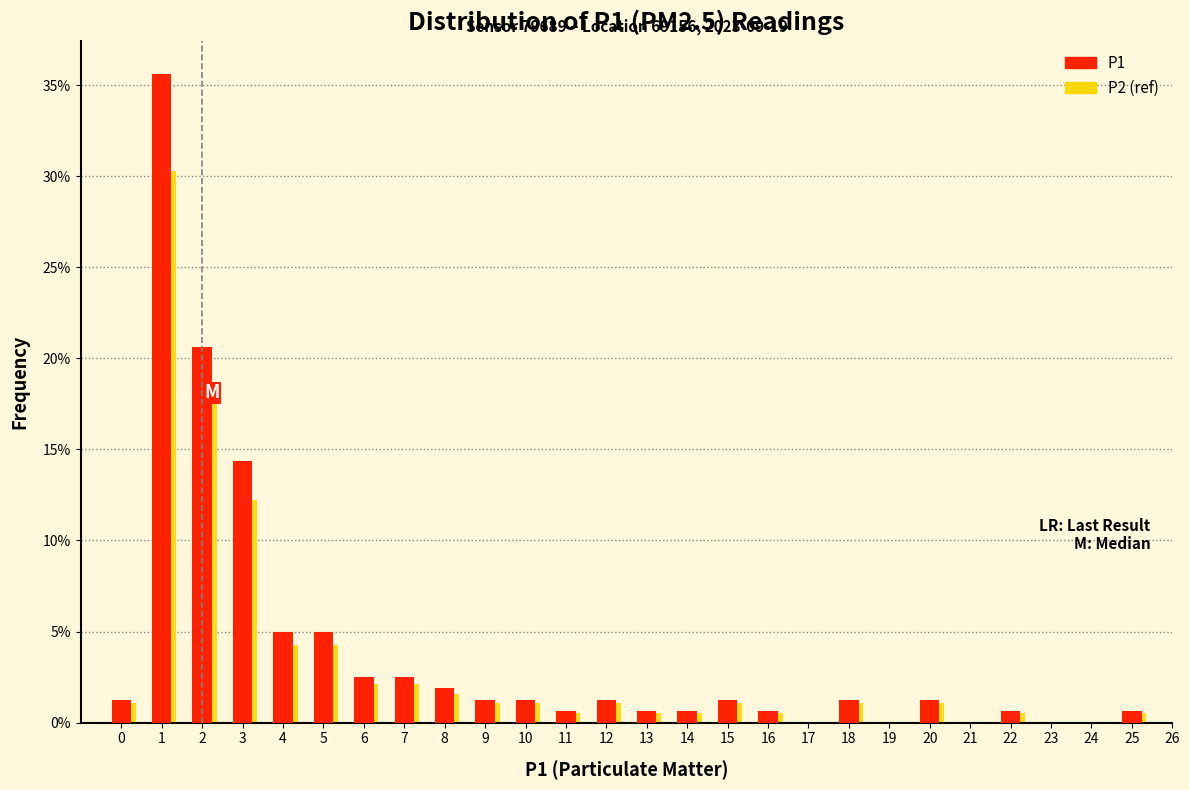

What is the highest value of the P2 (ref) series?

30.3